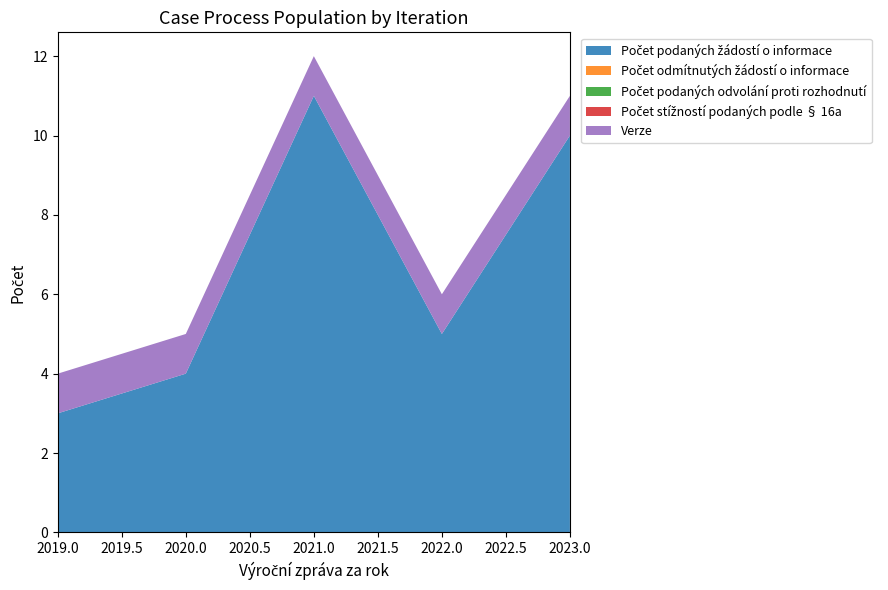

Reading right to left, extract all data points from this chart.

Počet podaných žádostí o informace: 2023=10	2022=5	2021=11	2020=4	2019=3
Počet odmítnutých žádostí o informace: 2023=0	2022=0	2021=0	2020=0	2019=0
Počet podaných odvolání proti rozhodnutí: 2023=0	2022=0	2021=0	2020=0	2019=0
Počet stížností podaných podle § 16a: 2023=0	2022=0	2021=0	2020=0	2019=0
Verze: 2023=1	2022=1	2021=1	2020=1	2019=1